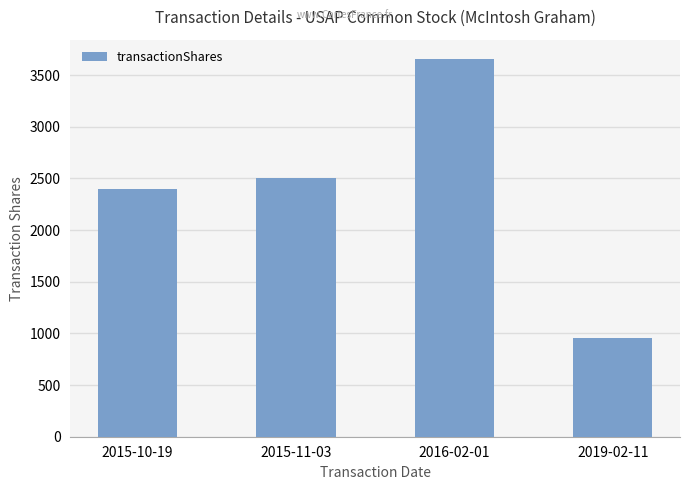

What value does the data have at 2016-02-01, to the nearest 50?

3650